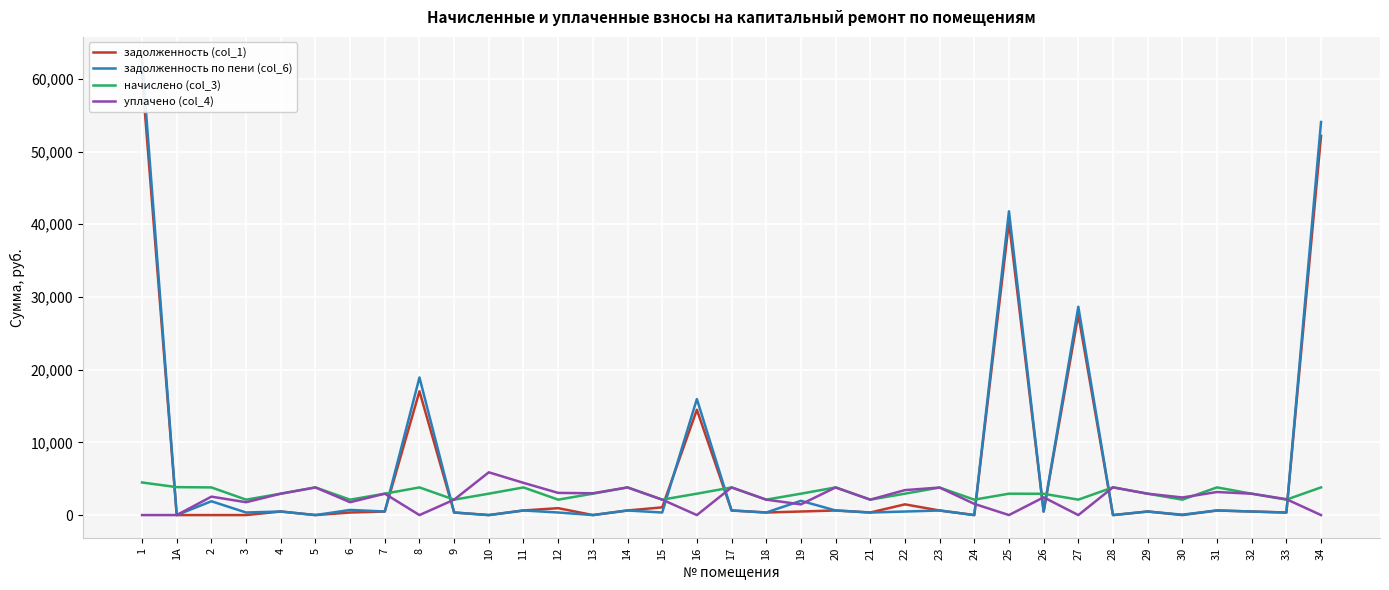

What are all the series names shown in the legend?

задолженность (col_1), задолженность по пени (col_6), начислено (col_3), уплачено (col_4)